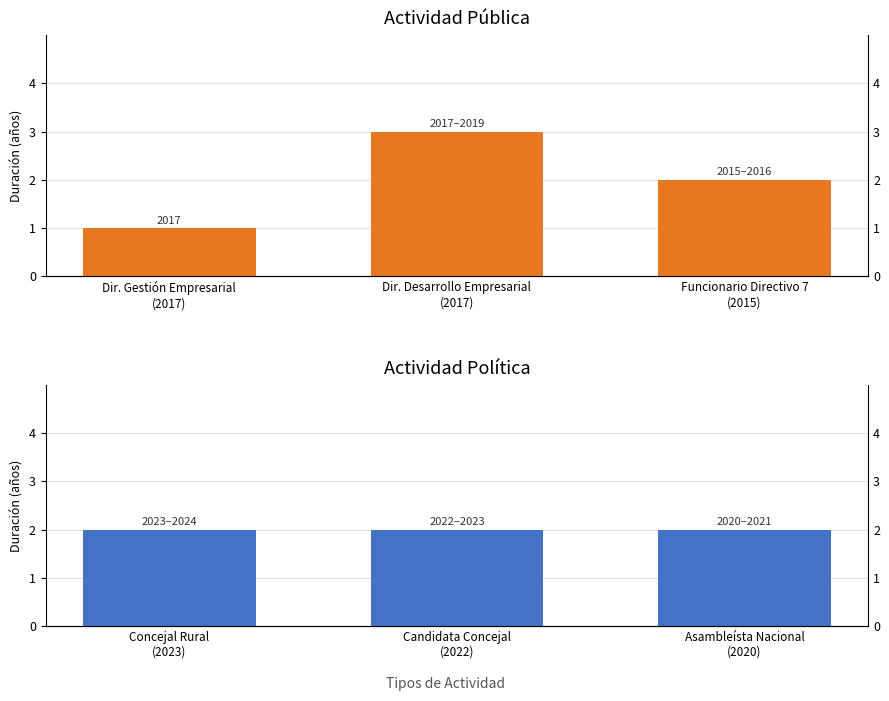

Reading left to right, extract all data points from this chart.

Actividad Pública: 1	3	2
Actividad Política: 2	2	2